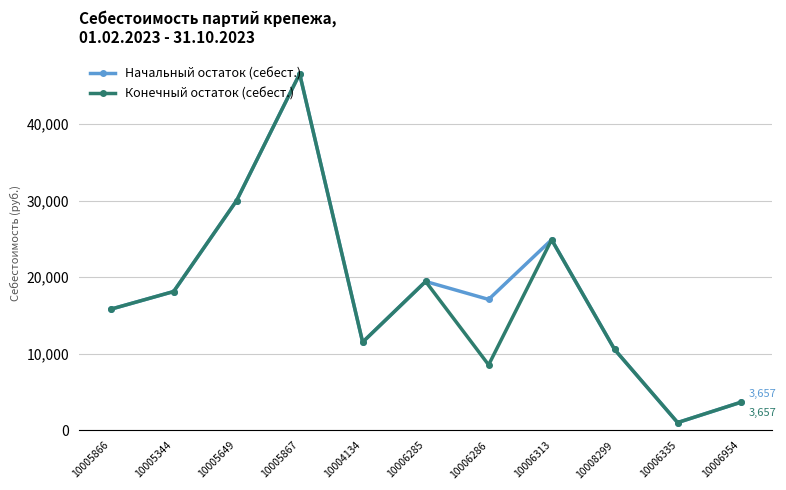

What is the total value across all series at 10006285?

38891.8